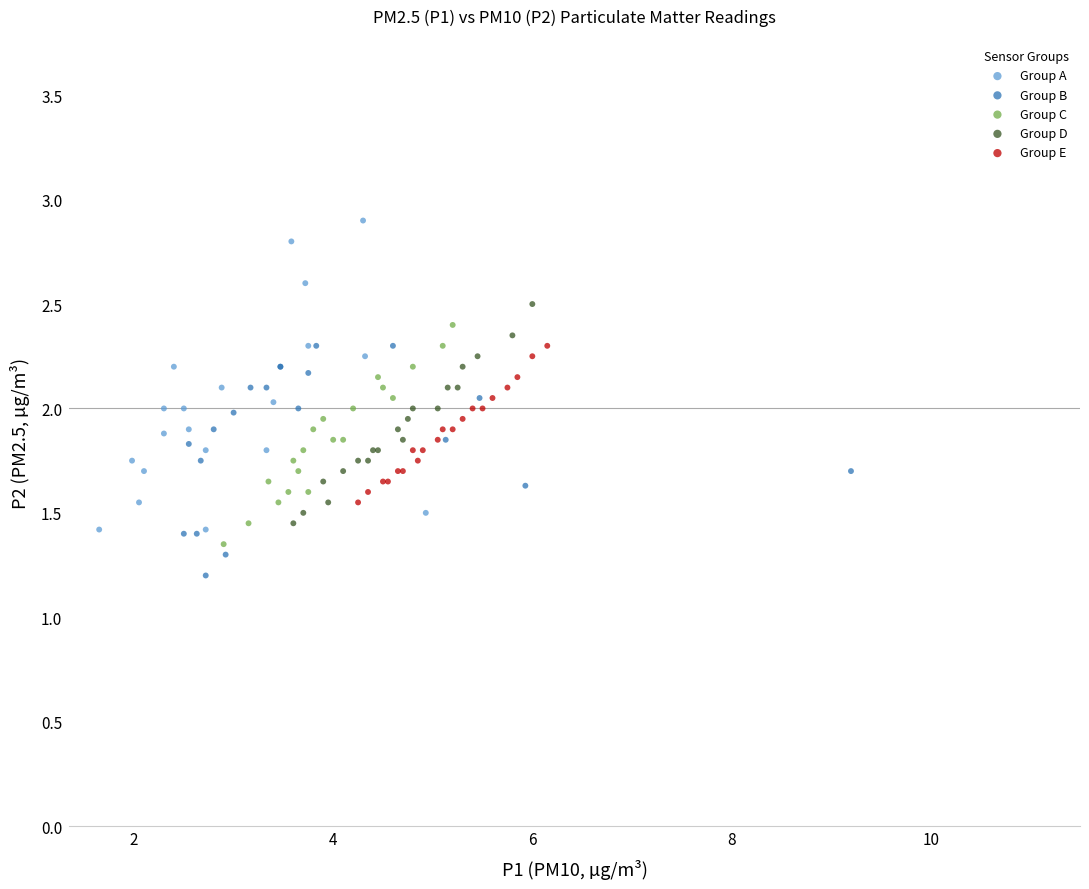

Which series has the largest Y range (max minus min)?

Group A